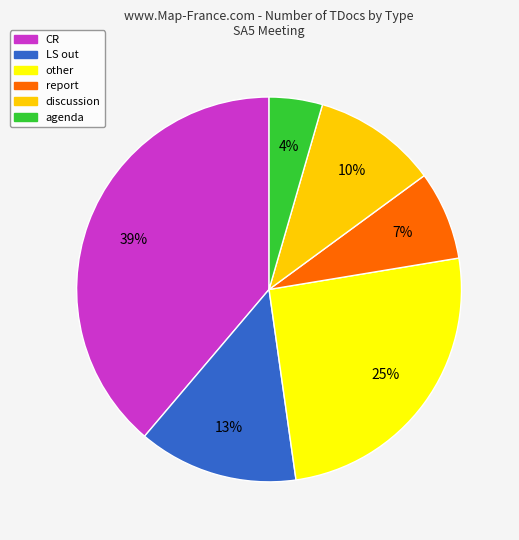

Approximately how many times larger is the value at agenda compared to discussion?

0.4